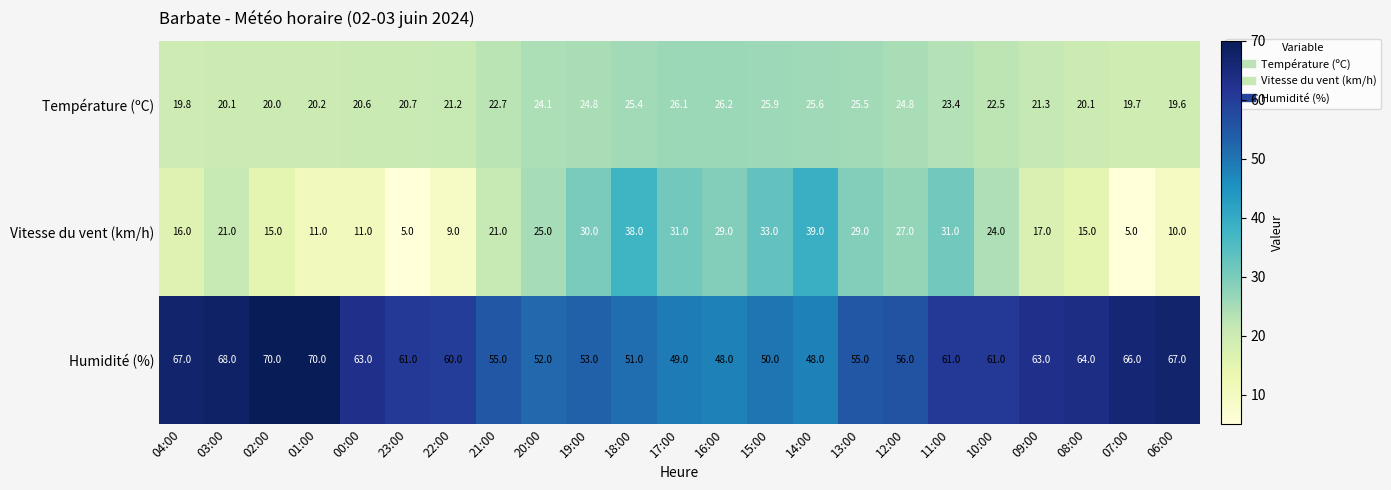

At 08:00, list the series in order from smallest to largest.

Vitesse du vent (km/h), Température (ºC), Humidité (%)